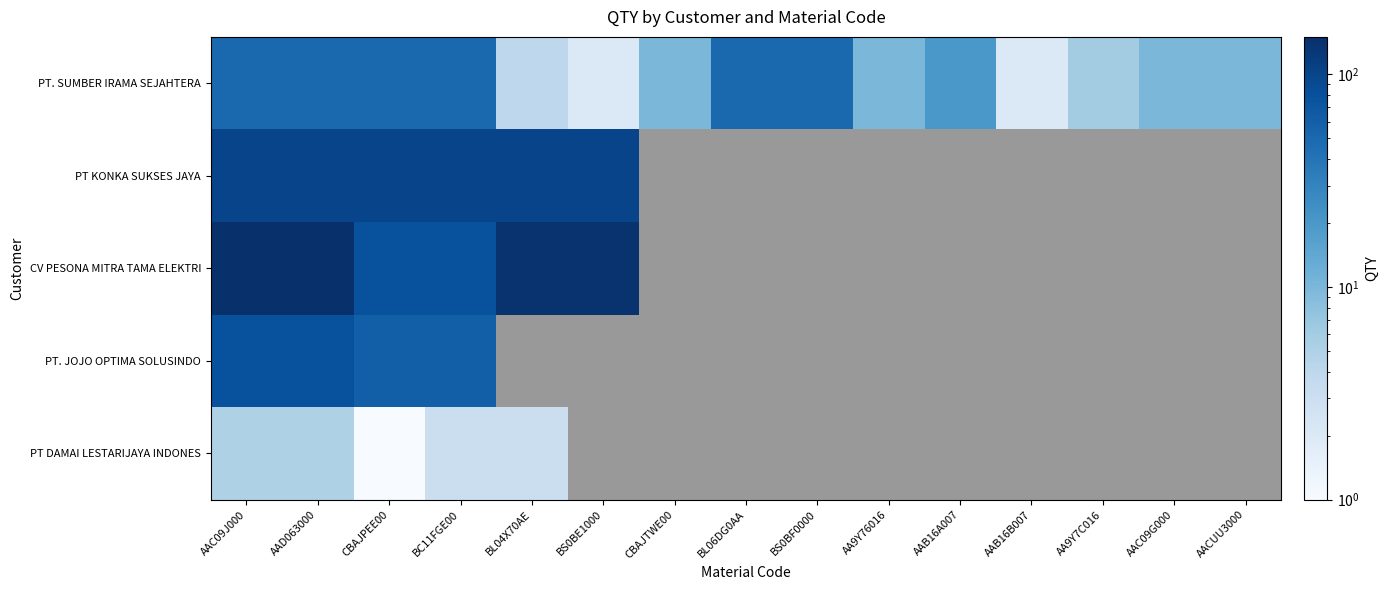

What is the difference between the maximum and minimum values in the PT. SUMBER IRAMA SEJAHTERA series?

48.0